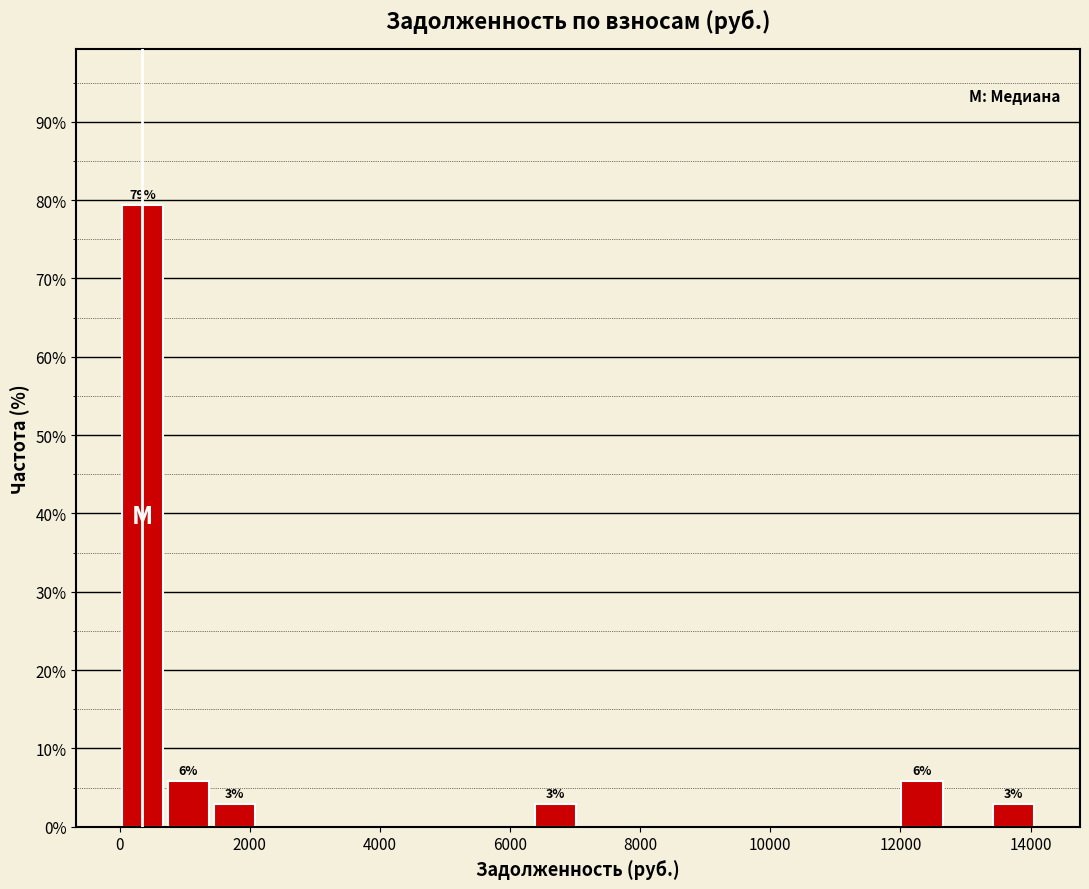

Read against the x-axis, roughly where is the centre of the tallest bar?

400